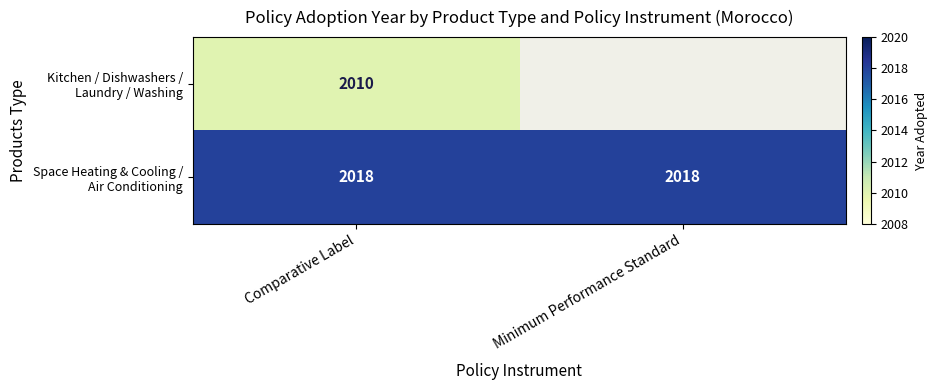

What is the difference between the highest and lowest values at Comparative Label?

8